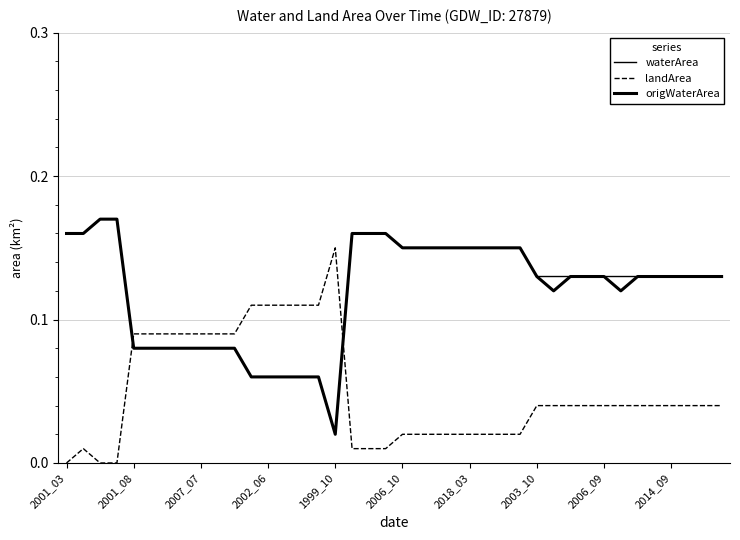

Rank the series by their maximum value, from lowest to highest.

landArea, waterArea, origWaterArea